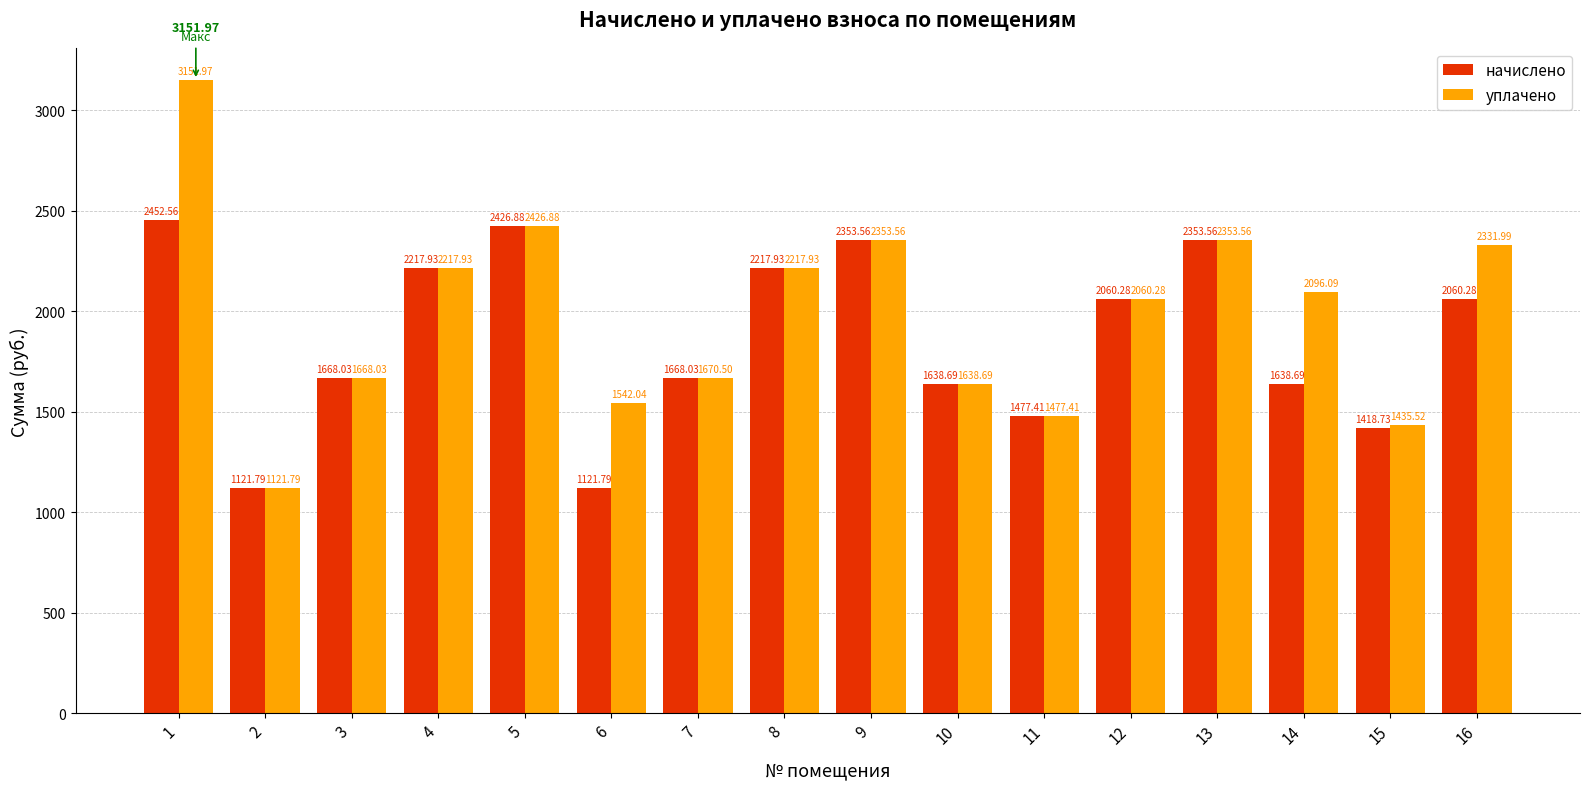

What is the total value across all series at 3?

3336.1